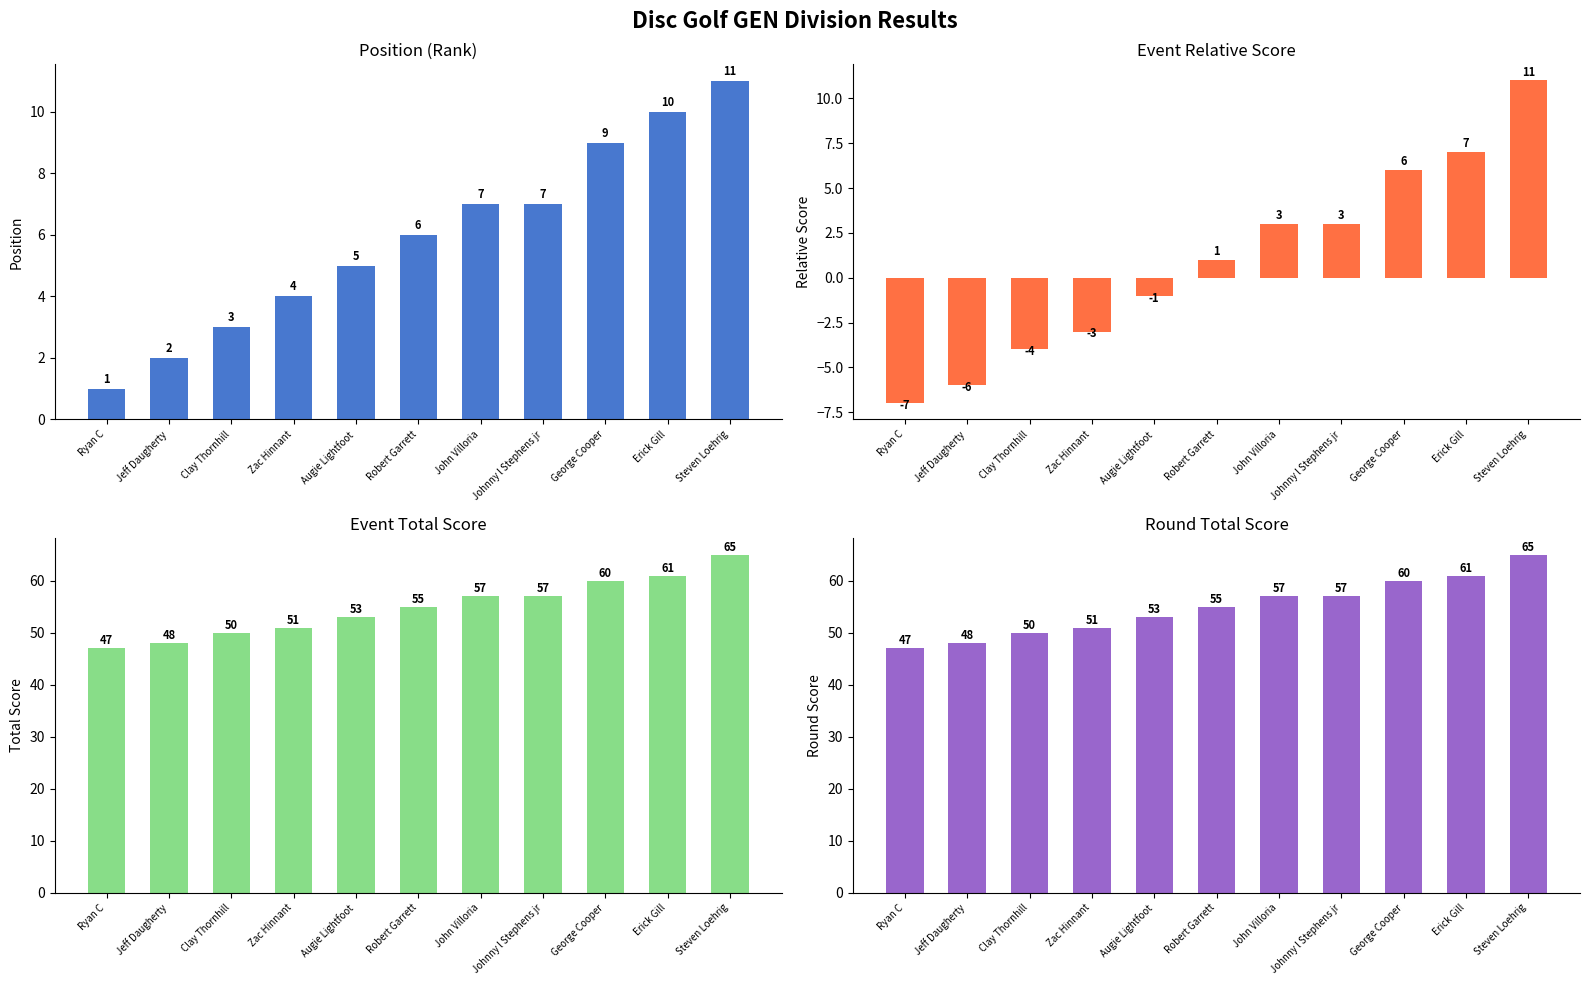

How many bars are there in each group?

4